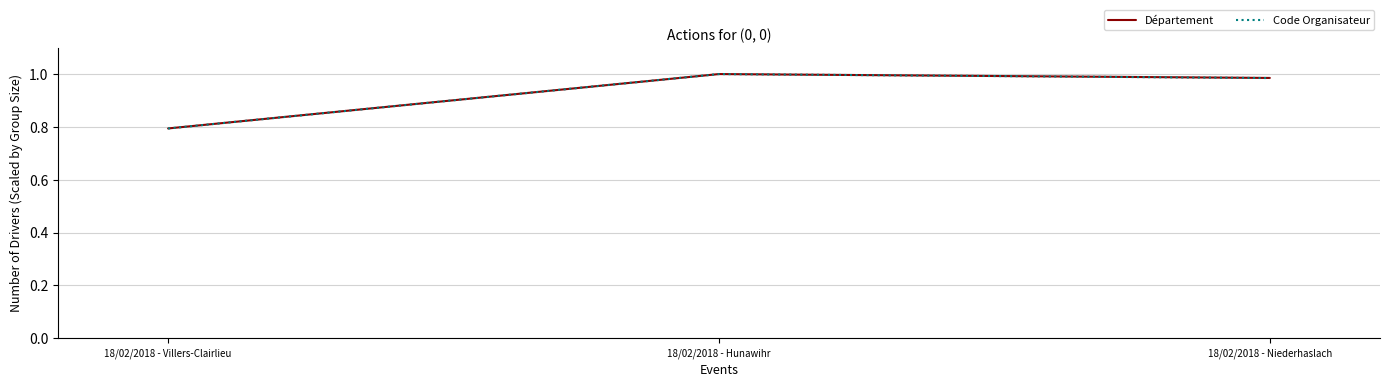

The value of Code Organisateur at 18/02/2018 - Niederhaslach is 1.4. True or false?

False